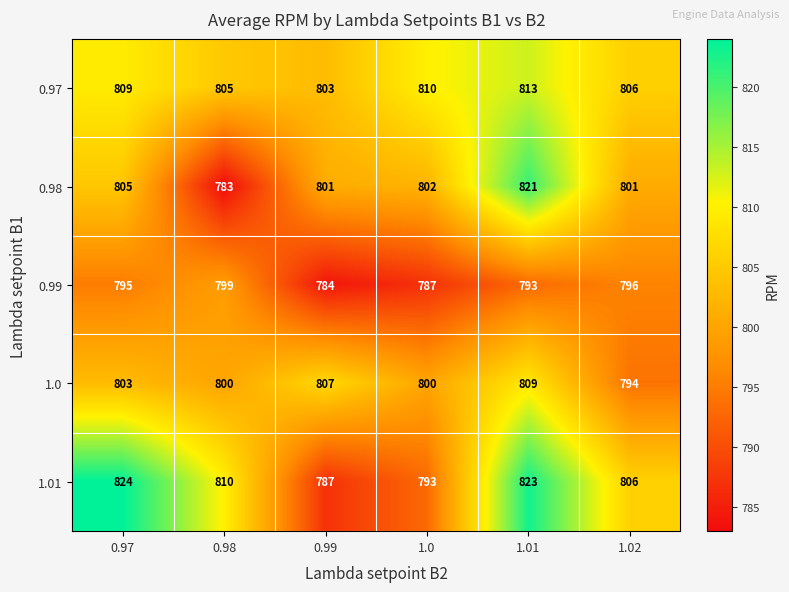

Reading left to right, transcribe all the data shown in this chart.

0.97: 809	805	803	810	813	806
0.98: 805	783	801	802	821	801
0.99: 795	799	784	787	793	796
1.0: 803	800	807	800	809	794
1.01: 824	810	787	793	823	806